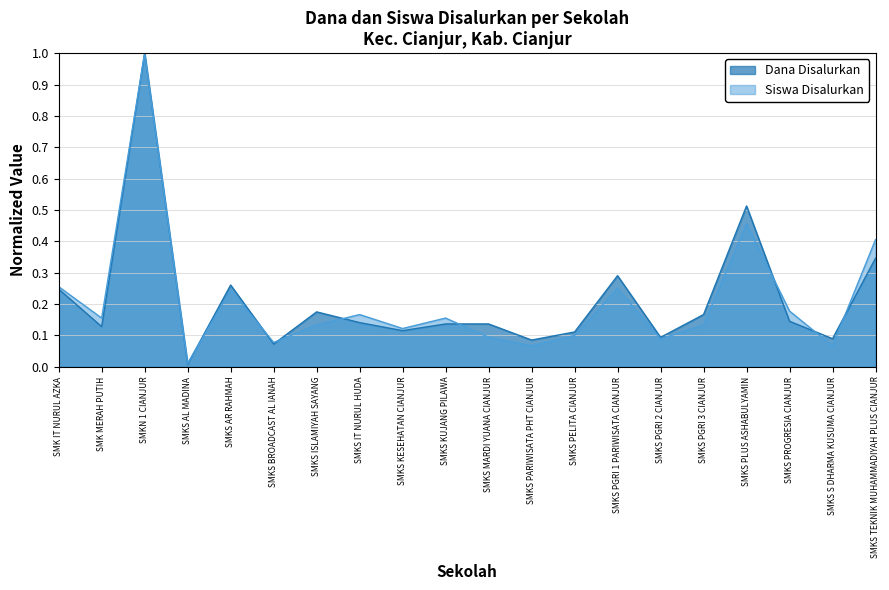

What is the label of the 6th point from the right?

SMKS PGRI 2 CIANJUR